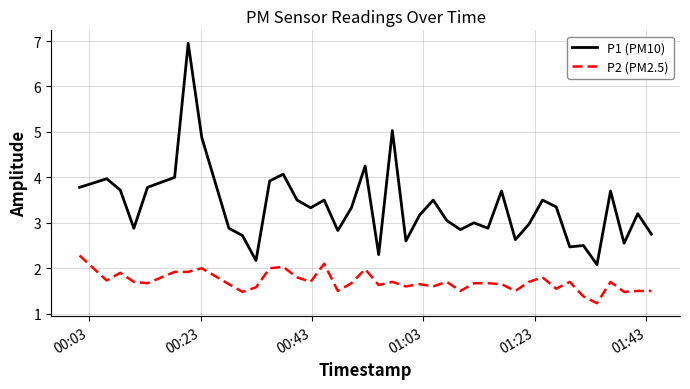

Which series has the largest total across all categories?

P1 (PM10)